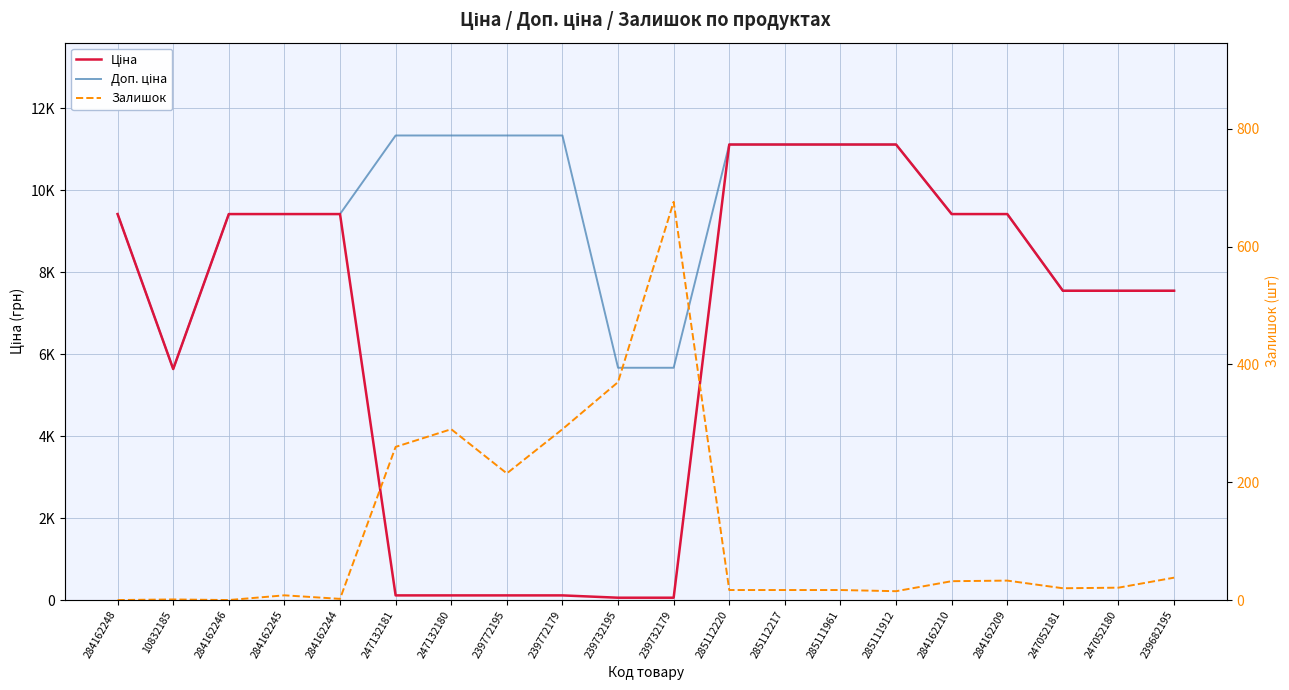

True or false: Ціна has a value of 113.3 at 247132181.

True